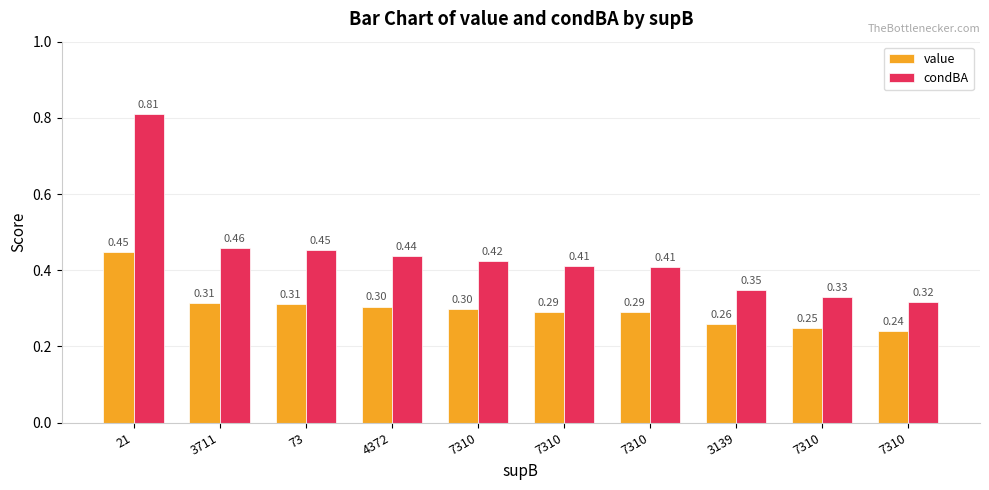

Read the condBA value at 7310.

0.4